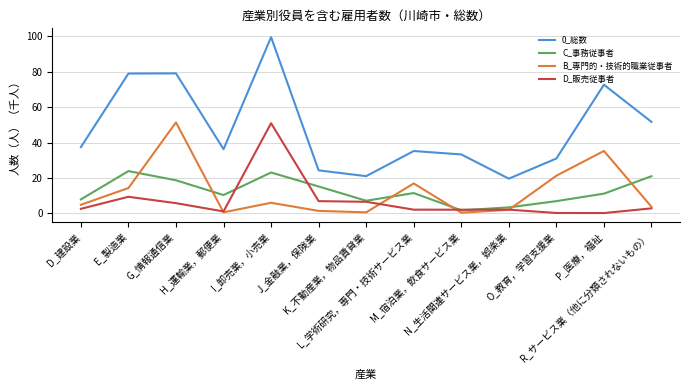

Which category has the highest value in the B_専門的・技術的職業従事者 series?

G_情報通信業